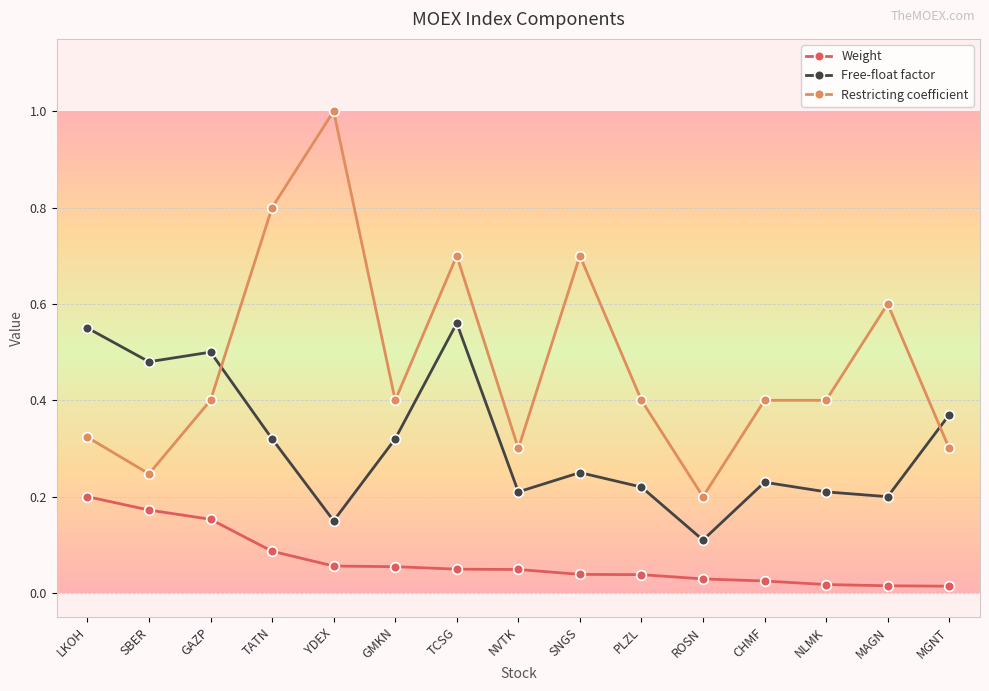

Rank the series by their maximum value, from lowest to highest.

Weight, Free-float factor, Restricting coefficient